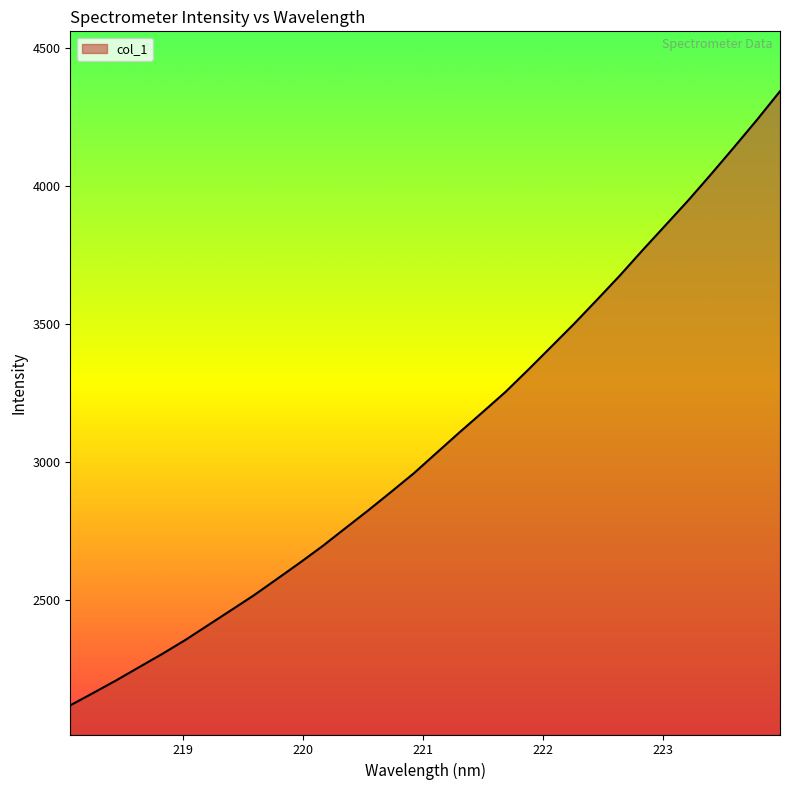

What is the greatest value displayed?

4343.7